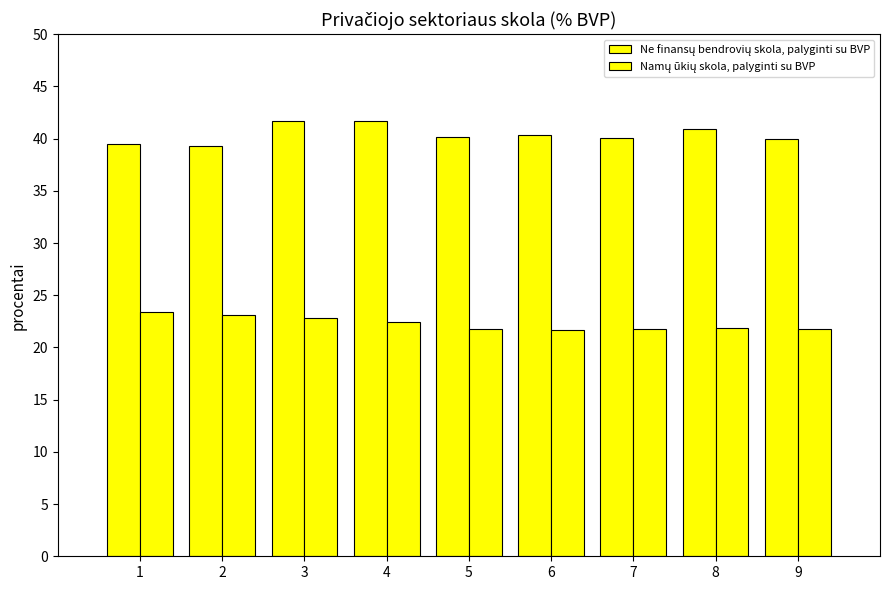

How many groups of bars are there?

9